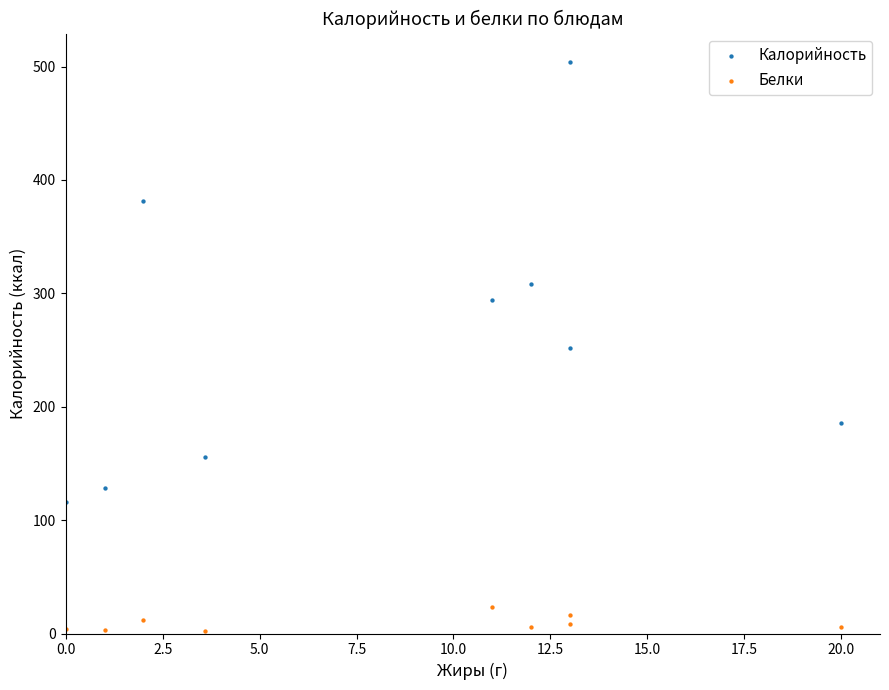

Which series reaches the minimum Y coordinate?

Белки